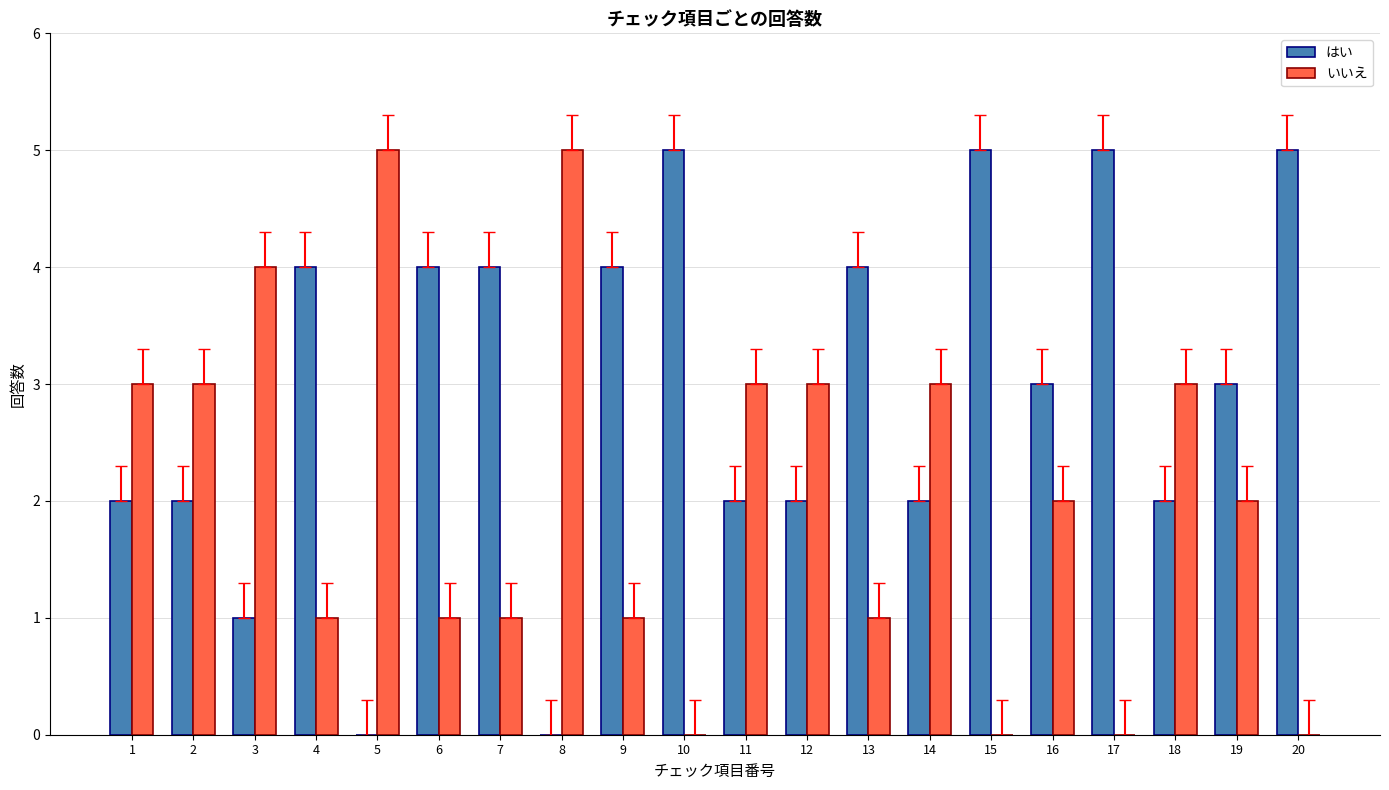

What is the approximate value of いいえ at 8?

5